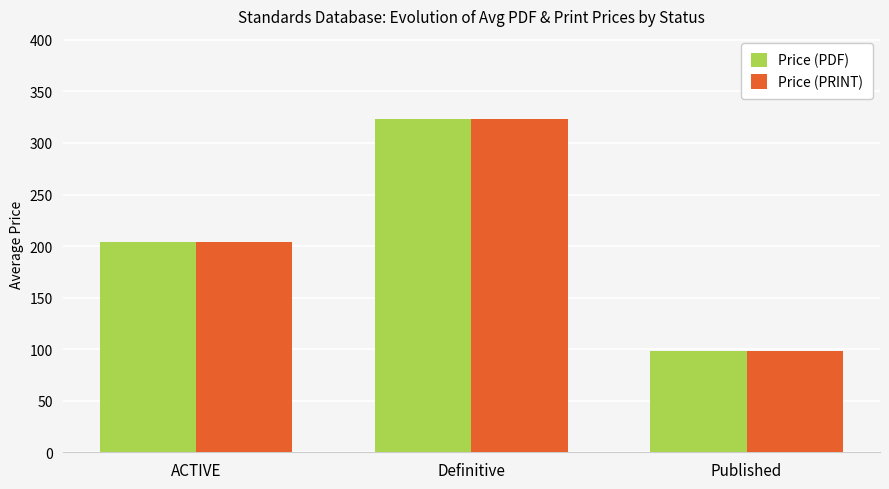

At which label does Price (PRINT) reach its minimum?

Published